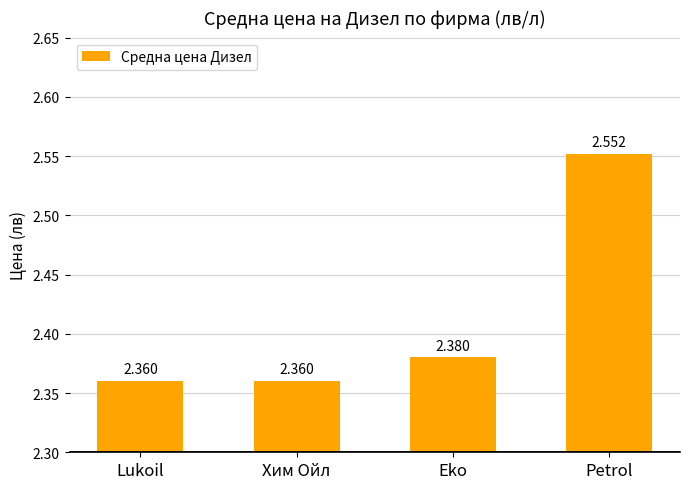

Count the number of categories in the chart.

4